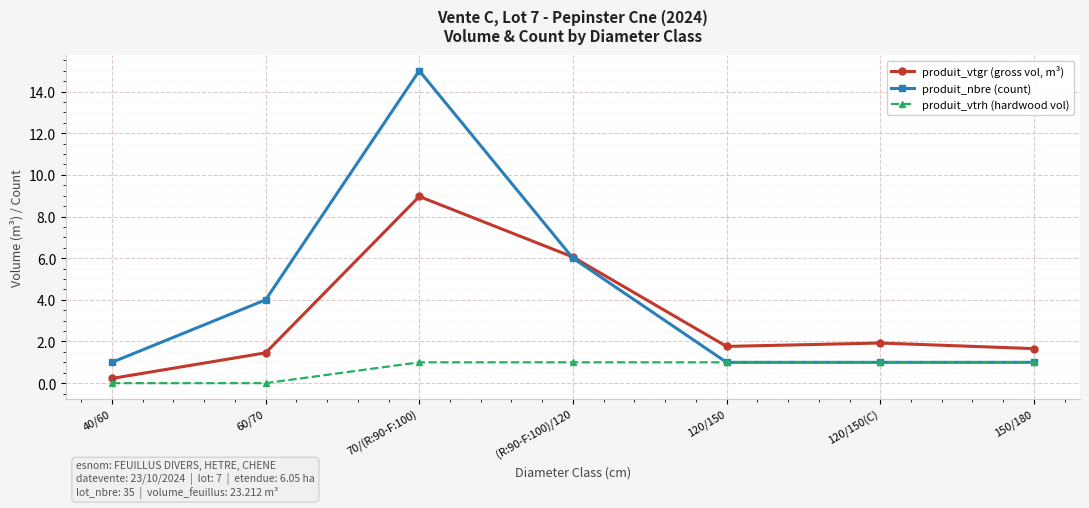

Between 70/(R:90-F:100) and (R:90-F:100)/120, which series saw the biggest shift?

produit_nbre (count)